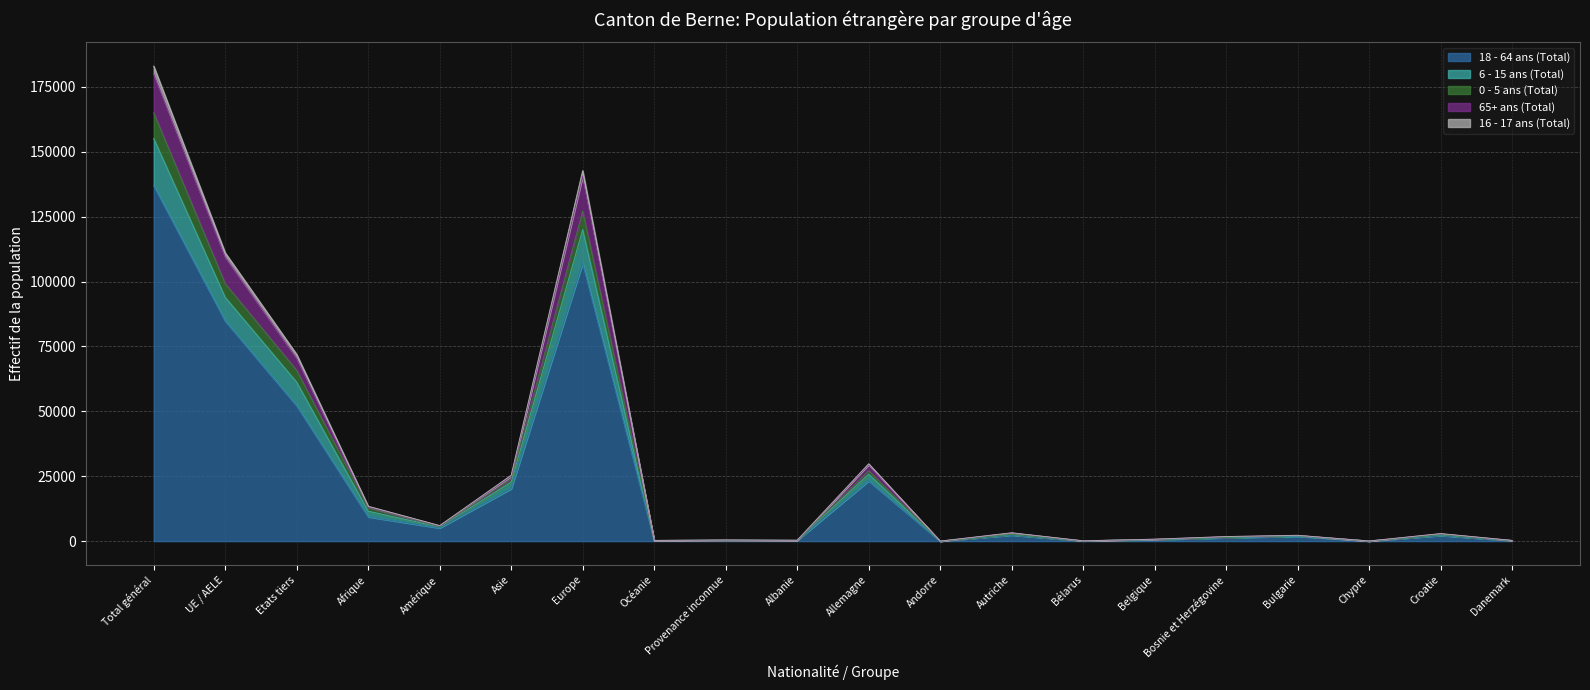

At how many categories does at least one series exceed 21357?

6